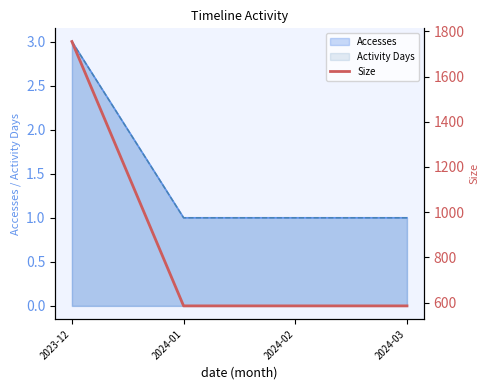

What is the value of the 3rd point from the left?

585